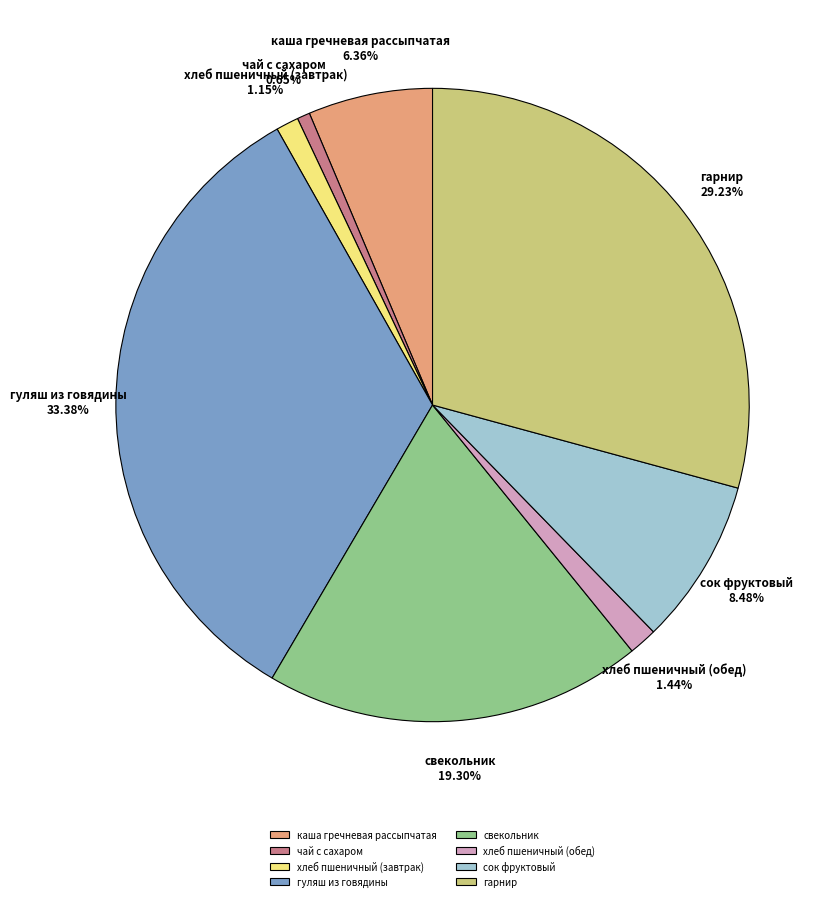

Which category has the biggest portion of the pie?

гуляш из говядины